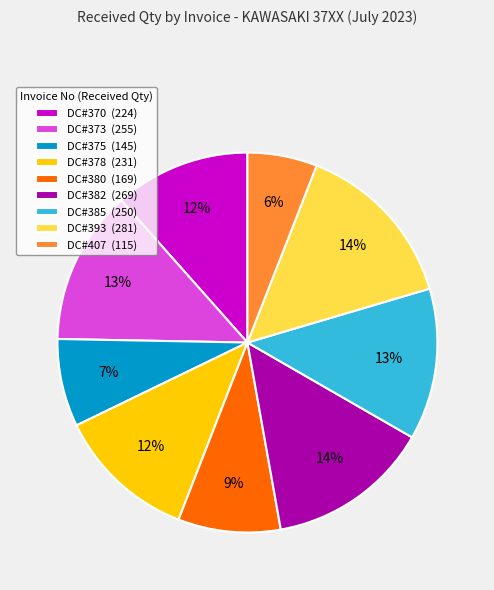

True or false: DC#370 accounts for 24% of the total.

False